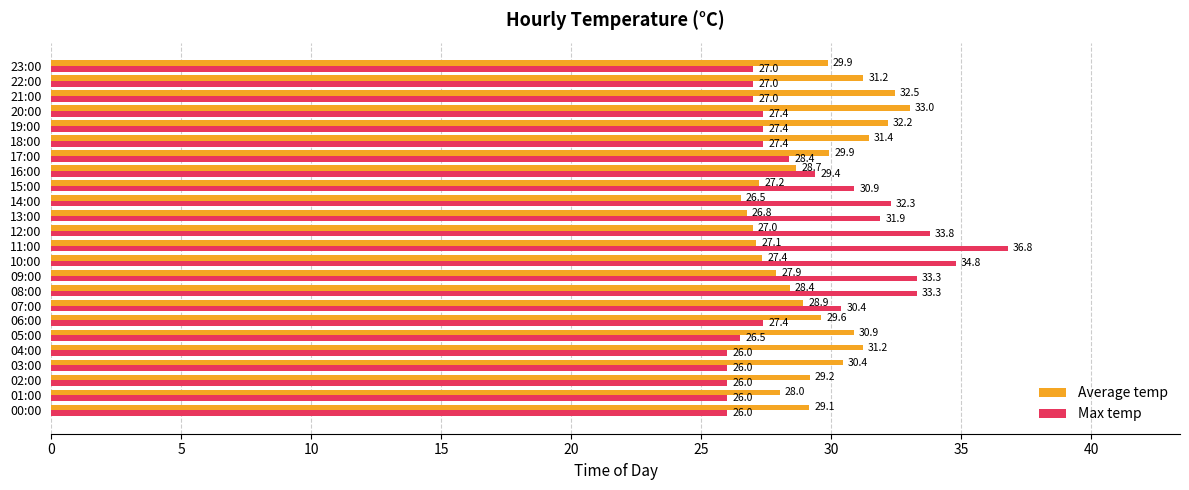

What is the average value of the Average temp series?

29.4